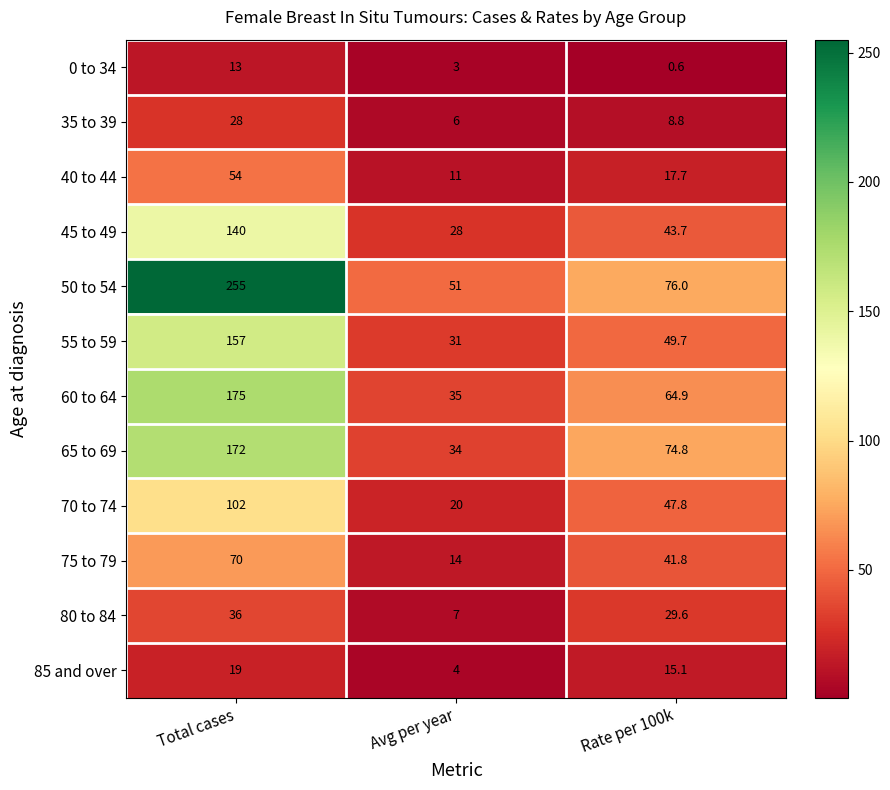

What is the sum of all 0 to 34 values?

16.6